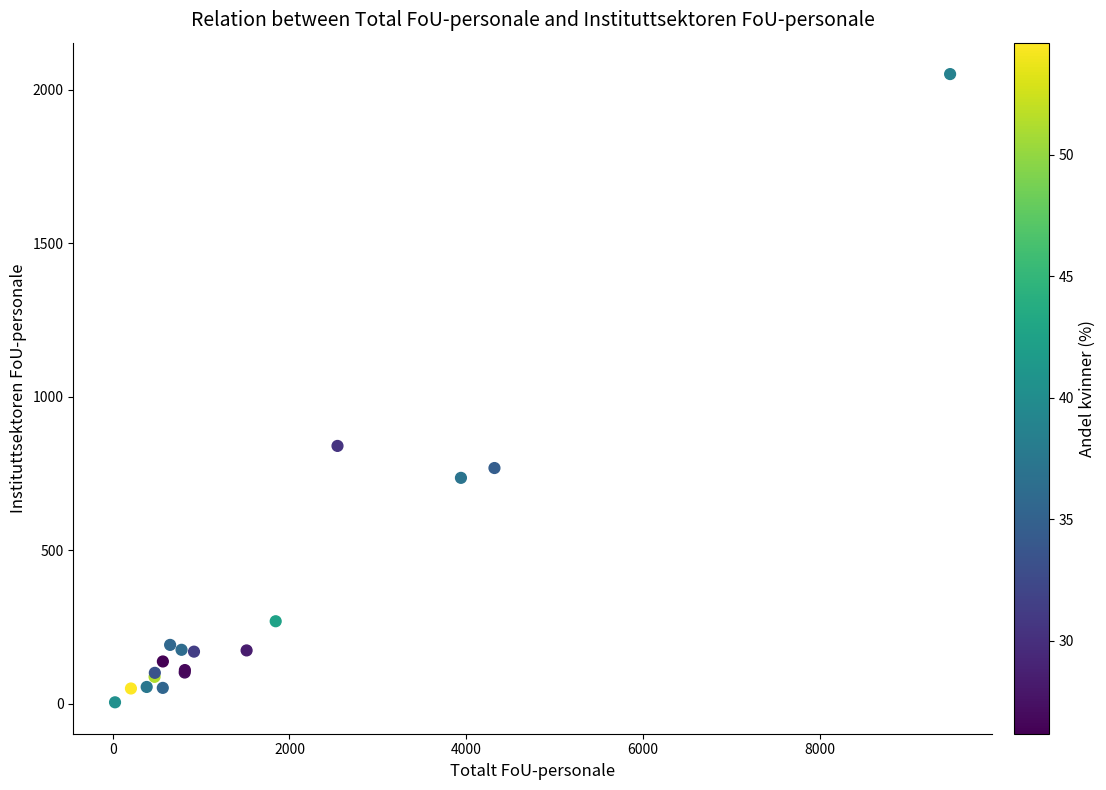

What Y value in the scatter plot is closest to 1028?

840